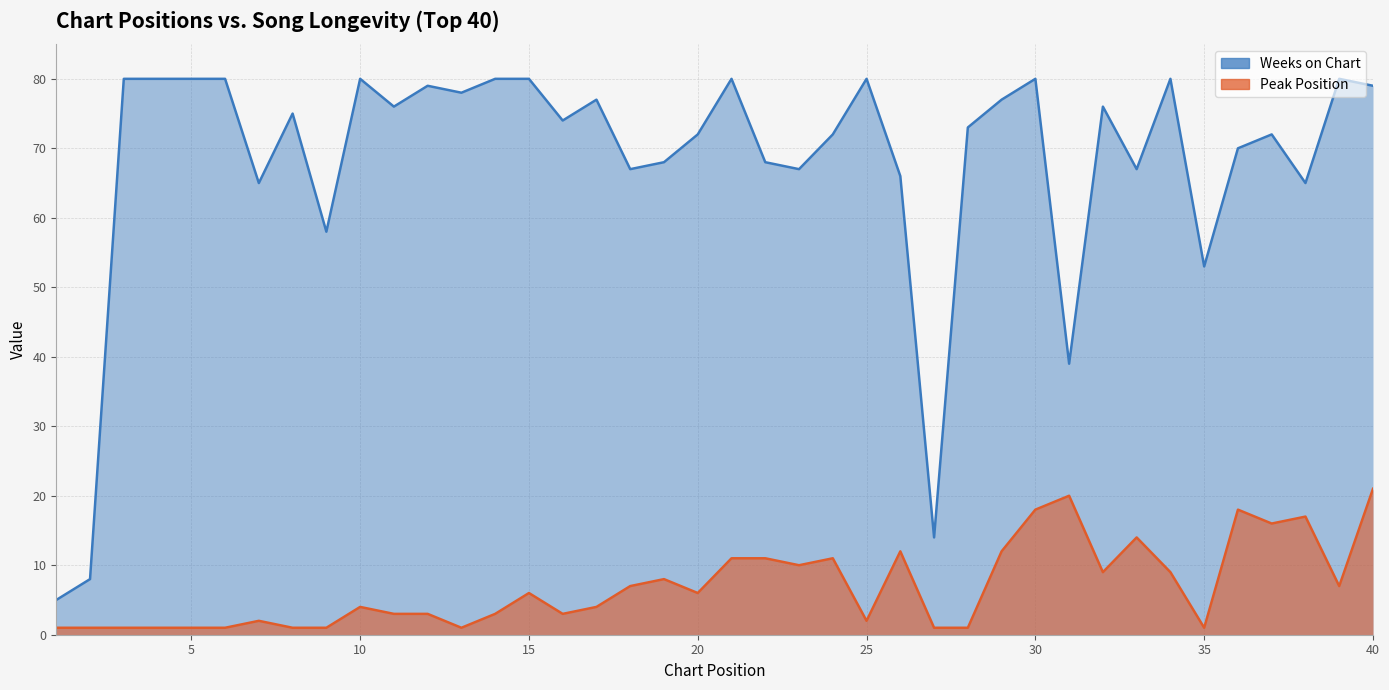

Reading left to right, transcribe all the data shown in this chart.

Peak Position: 1	1	1	1	1	1	2	1	1	4	3	3	1	3	6	3	4	7	8	6	11	11	10	11	2	12	1	1	12	18	20	9	14	9	1	18	16	17	7	21
Weeks on Chart: 5	8	80	80	80	80	65	75	58	80	76	79	78	80	80	74	77	67	68	72	80	68	67	72	80	66	14	73	77	80	39	76	67	80	53	70	72	65	80	79